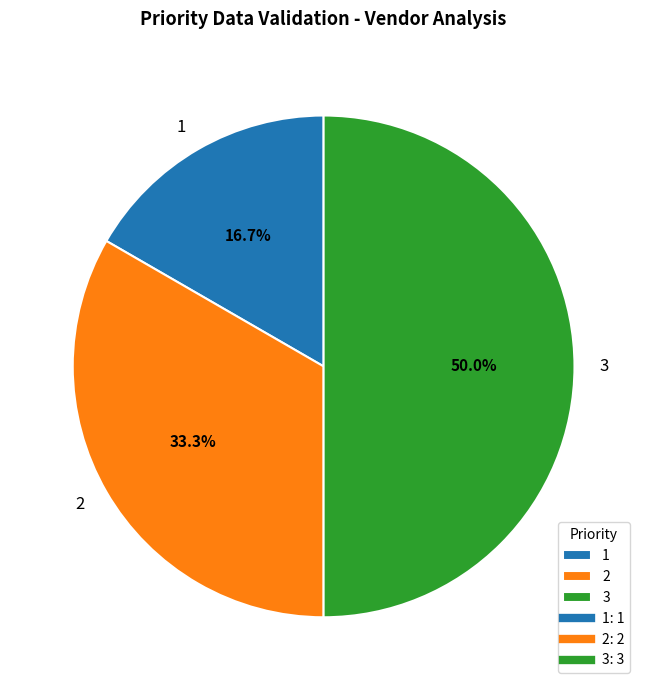

To the nearest percent, what is the combined percentage of 2 and 1?

50%